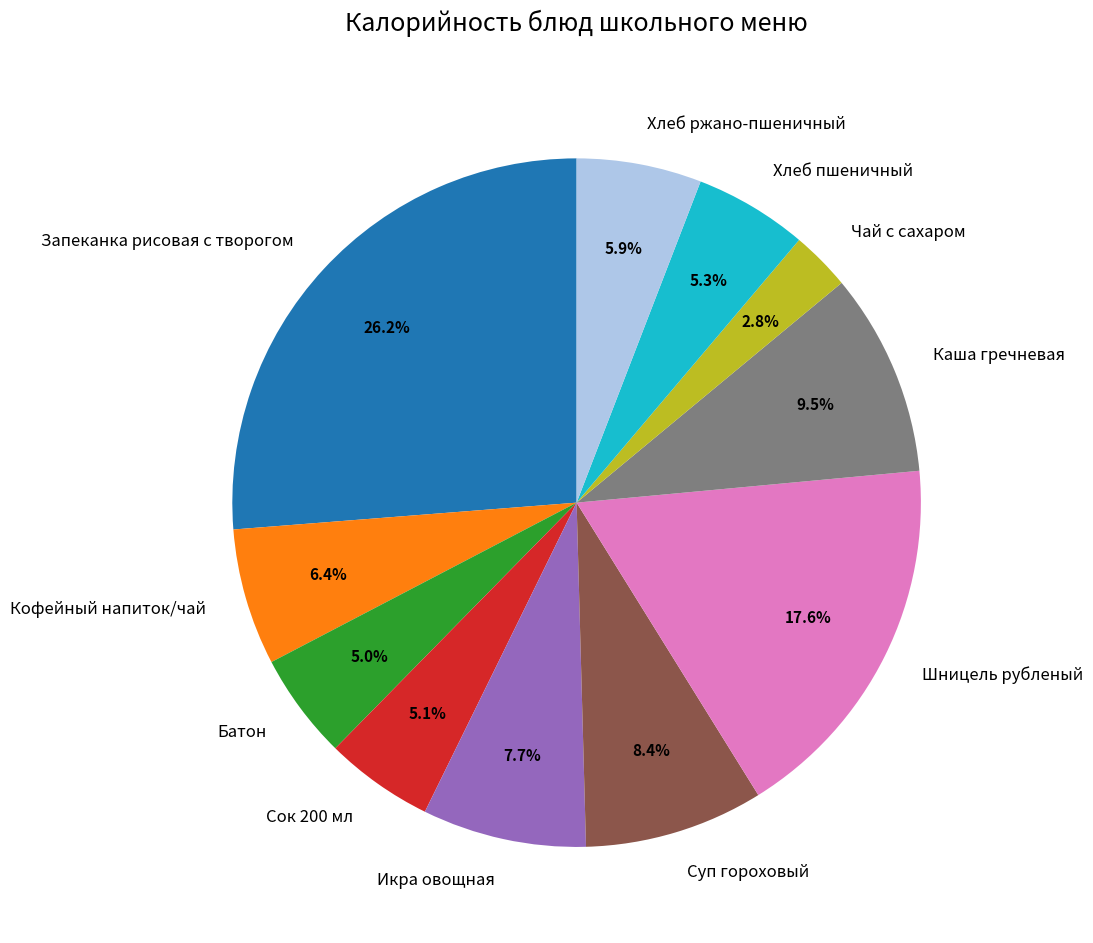

Combined, do Сок 200 мл and Запеканка рисовая с творогом account for over 50%?

No